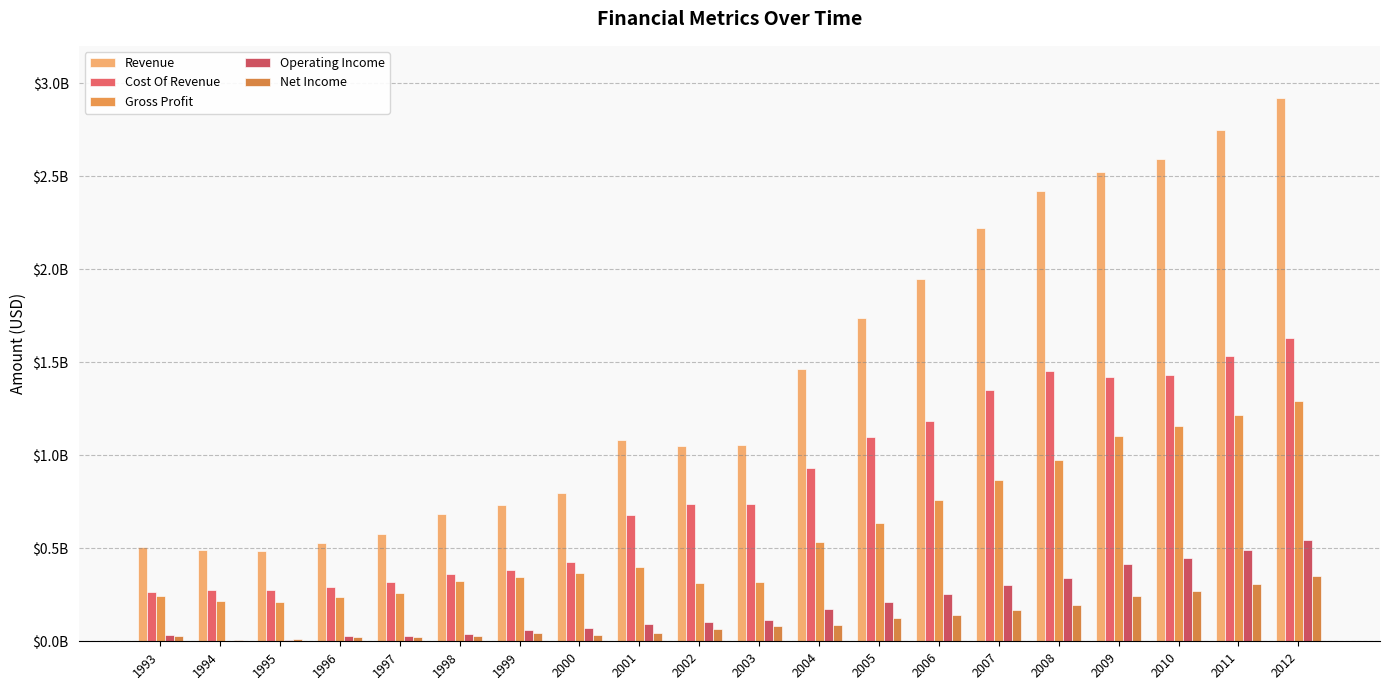

Does the chart contain stacked bars?

No